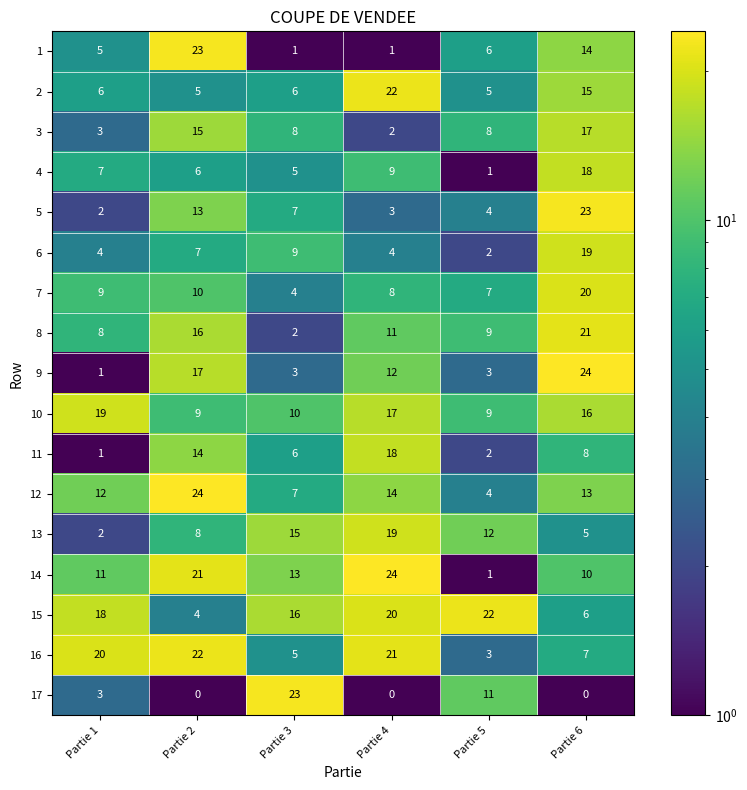

What is the difference between the highest and lowest values at Partie 2?

24